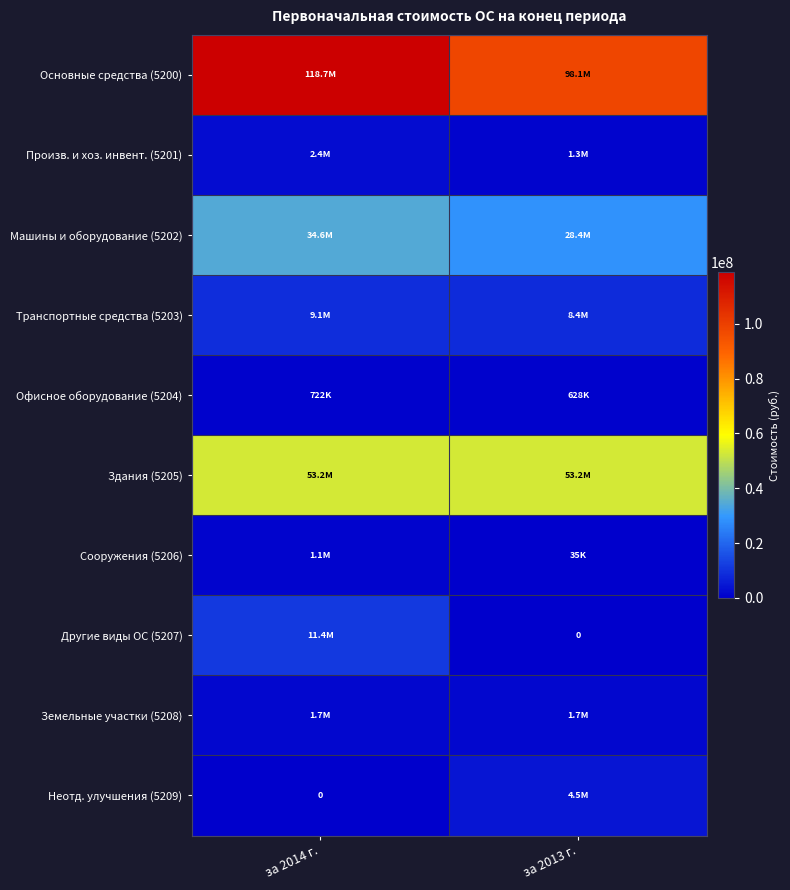

What is the sum of the Транспортные средства (5203) values at за 2014 г. and за 2013 г.?

17527605.9